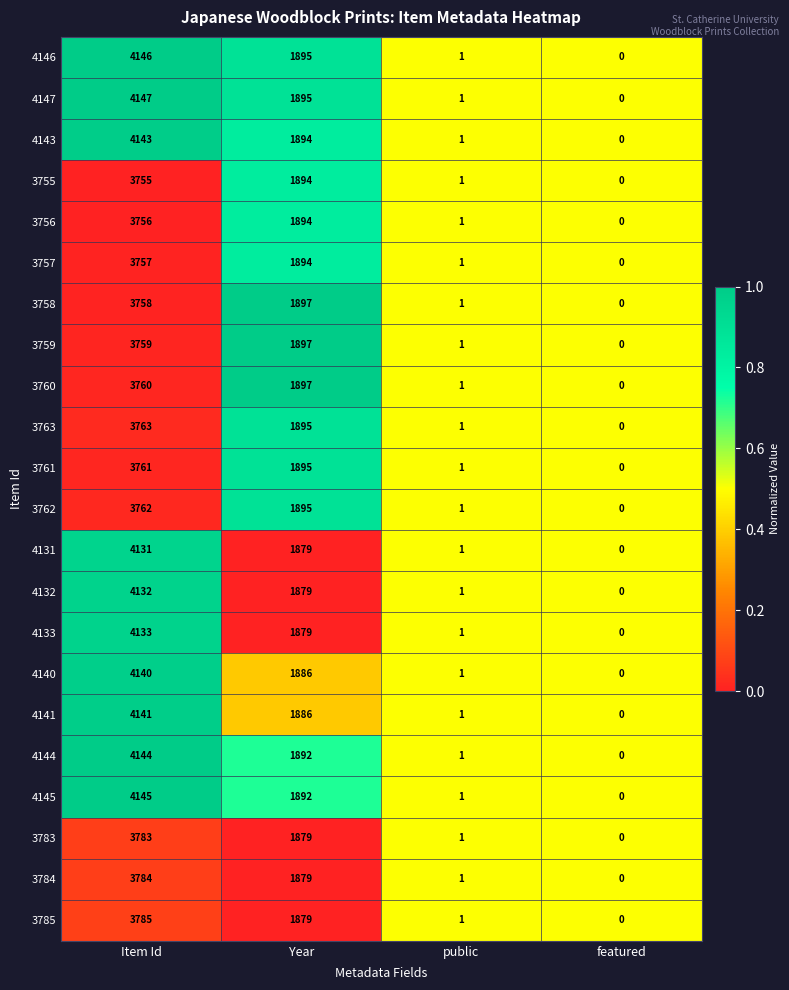

At which category does the chart reach its minimum across all series?

featured